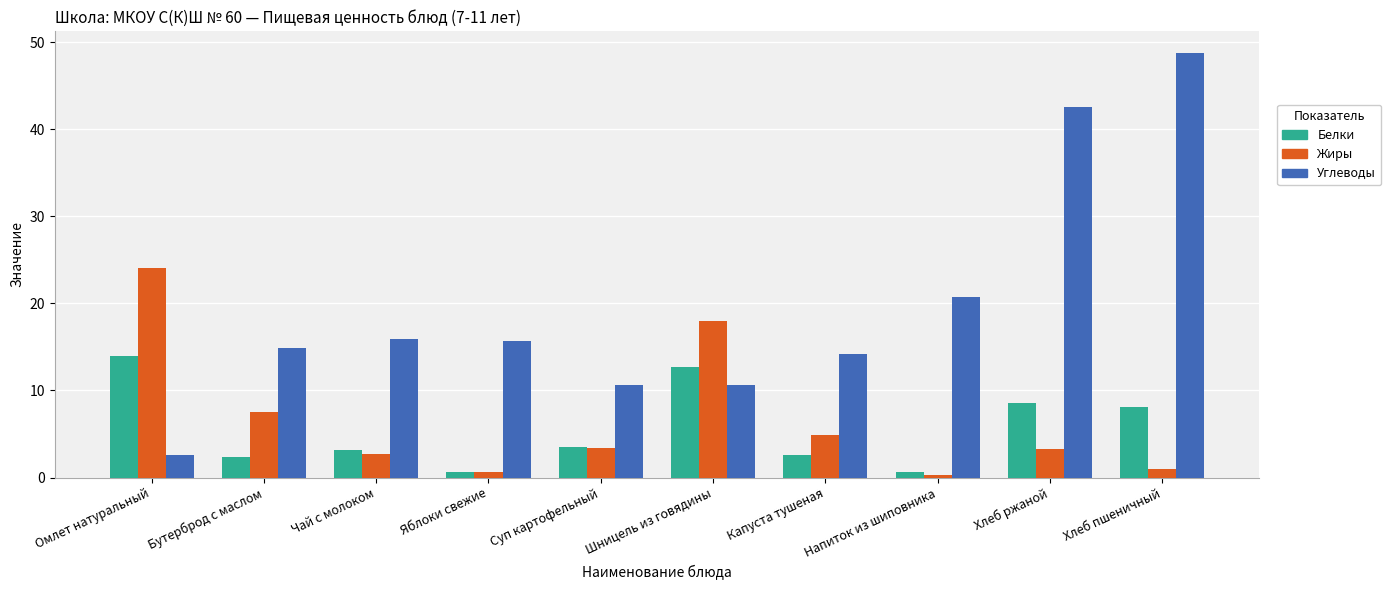

What is the approximate value of Жиры at Чай с молоком?

2.7